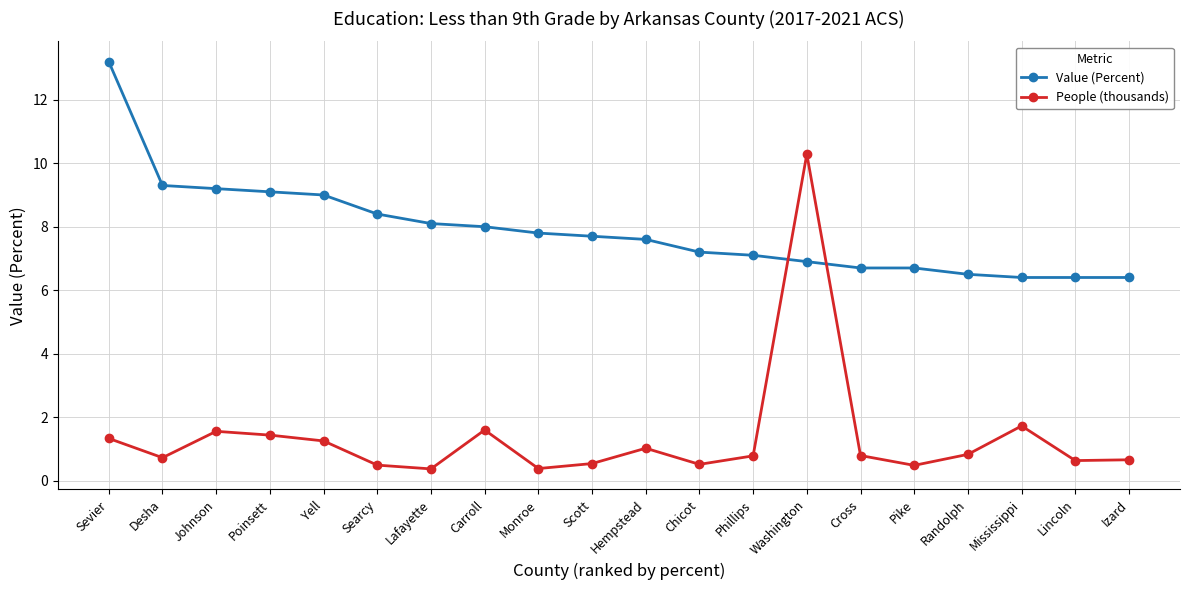

The People (thousands) series shows 0.3 at Hempstead. True or false?

False